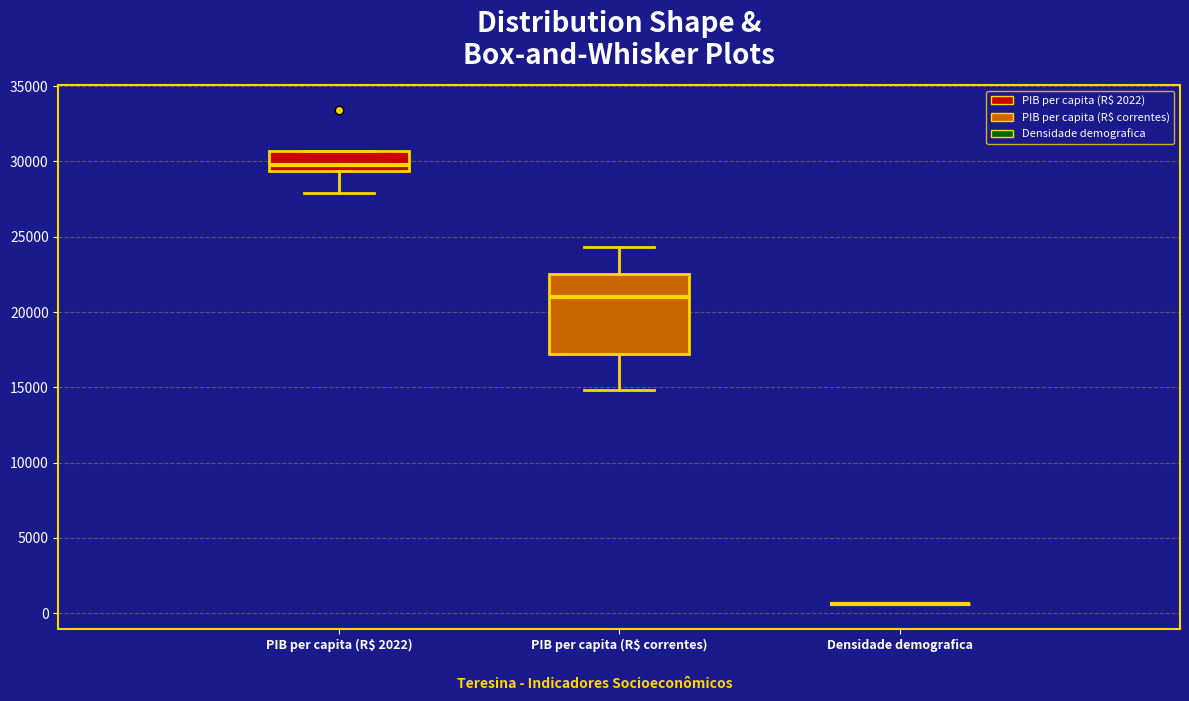

Which box is the tallest, from its lower edge to its upper edge?

PIB per capita (R$ correntes)